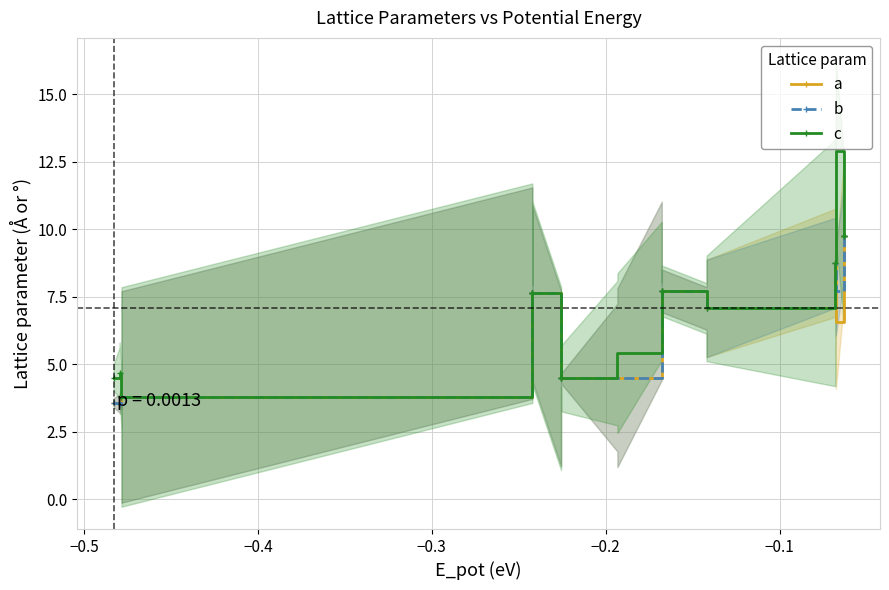

Reading left to right, extract all data points from this chart.

a: 3.6	3.6	3.5	3.5	3.8	3.8	3.8	3.8	3.8	7.6	7.6	7.6	7.6	7.6	7.6	7.6	4.5	4.5	4.5	4.5	4.5	4.5	4.5	4.5	7.7	7.7	7.7	7.7	7.7	7.7	7.1	7.1	7.1	8.8	8.8	6.6	9.8	9.8	9.8	9.8
b: 3.6	3.6	3.5	3.5	3.8	3.8	3.8	3.8	3.8	7.6	7.6	7.6	7.6	7.6	7.6	7.6	4.5	4.5	4.5	4.5	4.5	4.5	4.5	4.5	7.7	7.7	7.7	7.7	7.7	7.7	7.1	7.1	7.1	8.8	8.8	7.7	9.8	9.8	9.8	9.8
c: 4.5	4.5	4.7	4.7	3.8	3.8	3.8	3.8	3.8	7.6	7.6	7.6	7.6	7.6	7.6	7.6	4.5	4.5	4.5	4.5	4.5	4.5	5.4	5.4	7.7	7.7	7.7	7.7	7.7	7.7	7.1	7.1	7.1	8.8	8.8	12.9	9.8	9.8	9.8	9.8